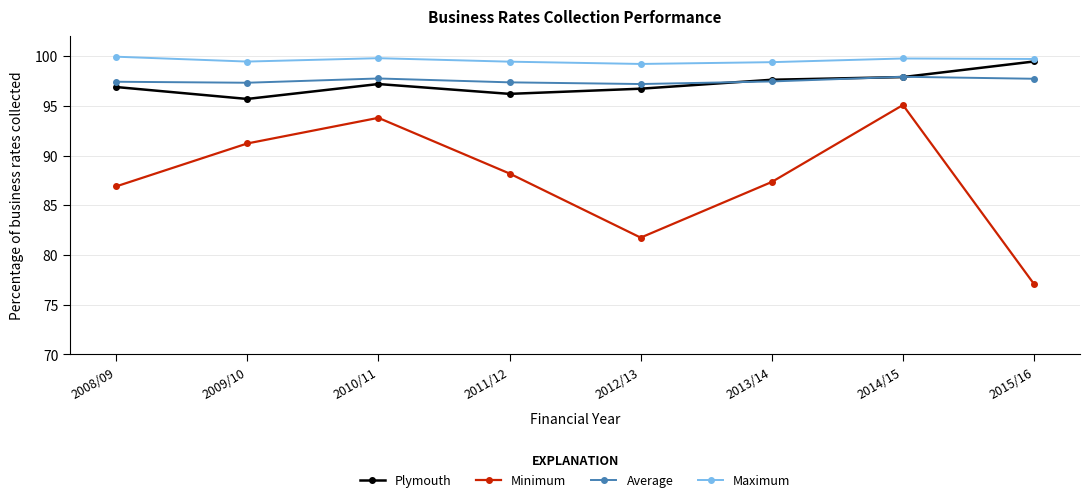

What is the value of the Plymouth point at the 2nd from the left?

95.7